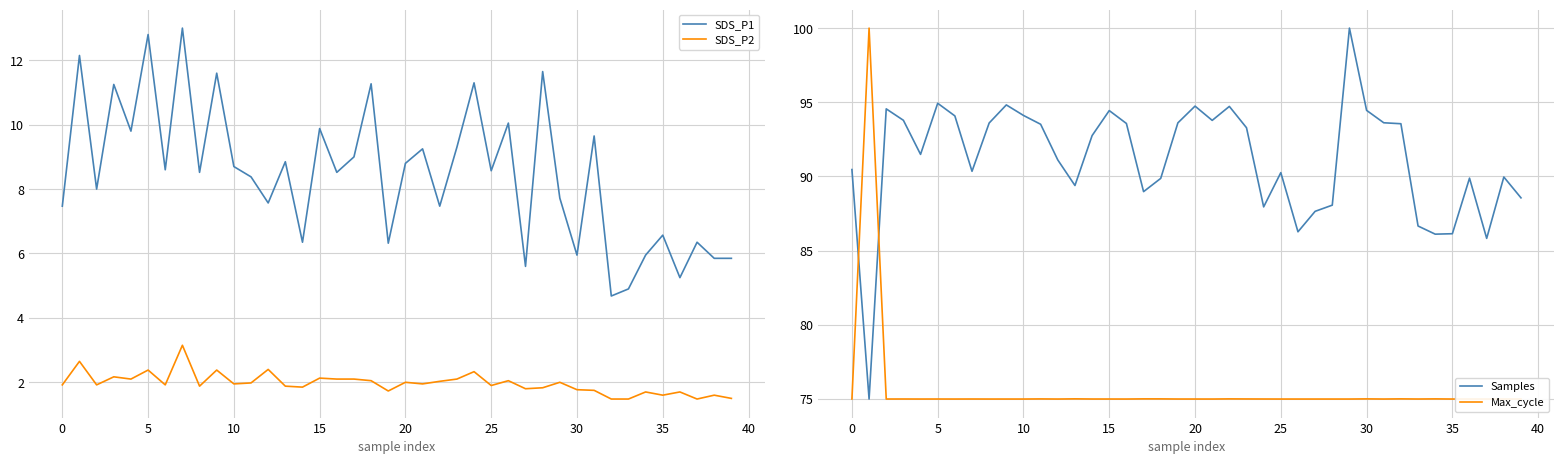

The value of SDS_P2 at 30 is 1.8. True or false?

True